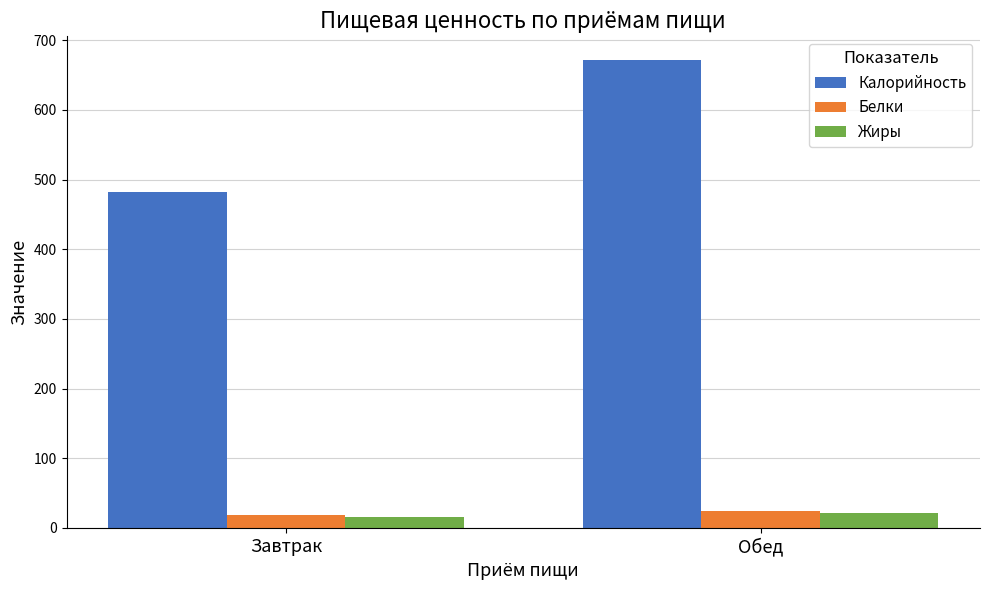

True or false: Калорийность has a value of 672.2 at Обед.

True